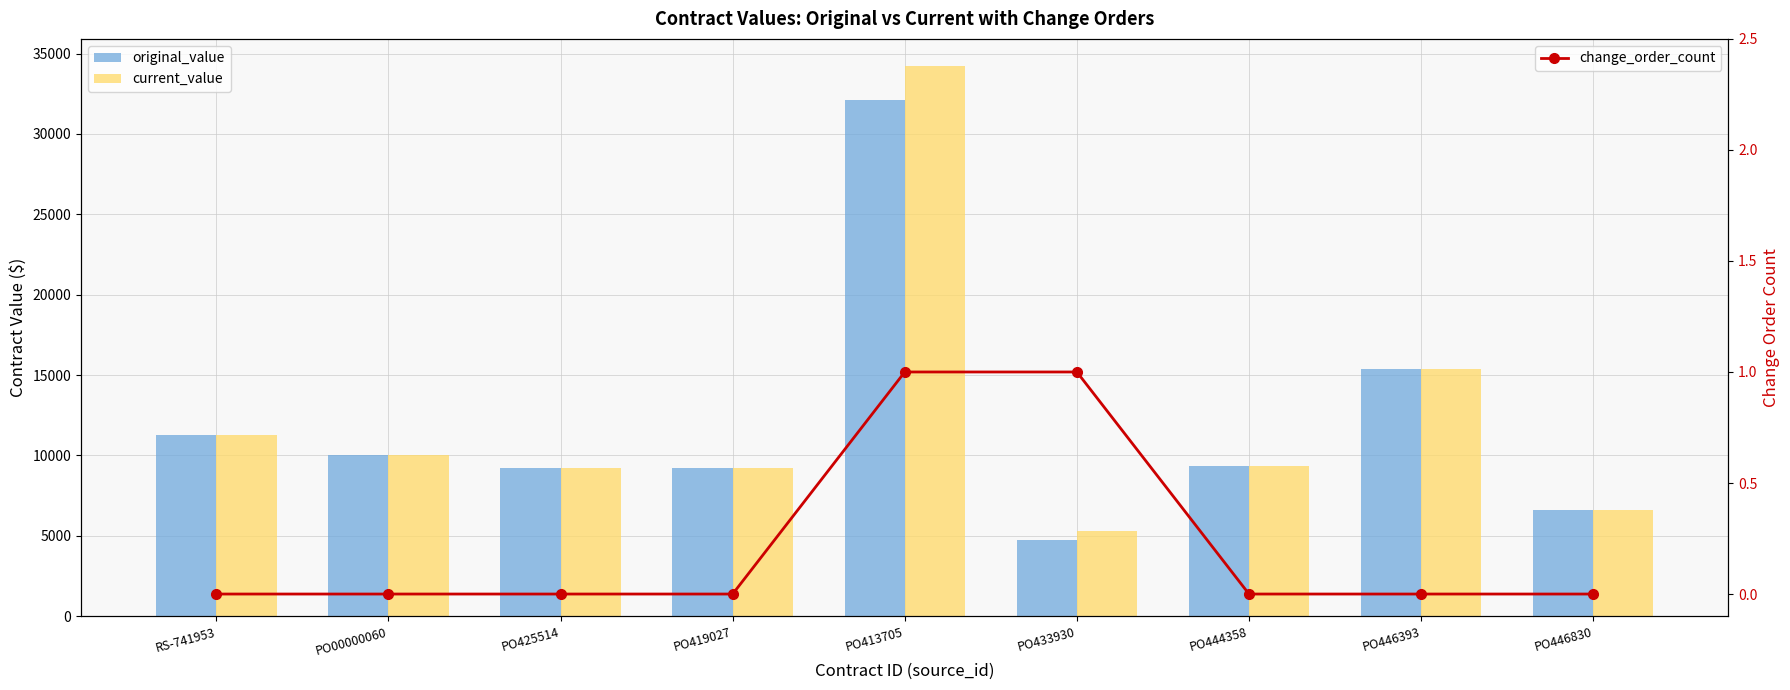

How many data points in original_value are above 9354?

4